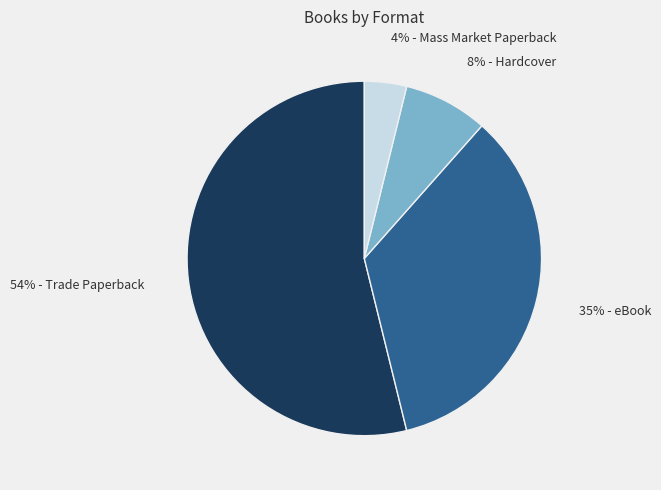

Count the number of slices in the pie.

4